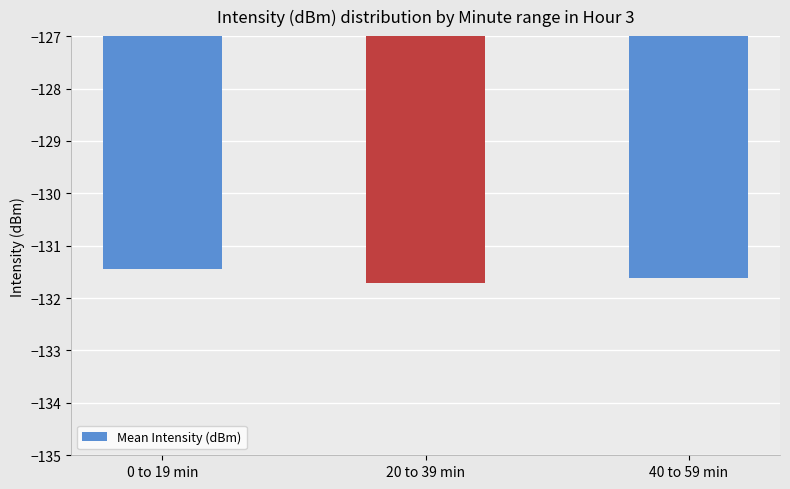

Reading left to right, extract all data points from this chart.

0 to 19 min=-131.4	20 to 39 min=-131.7	40 to 59 min=-131.6